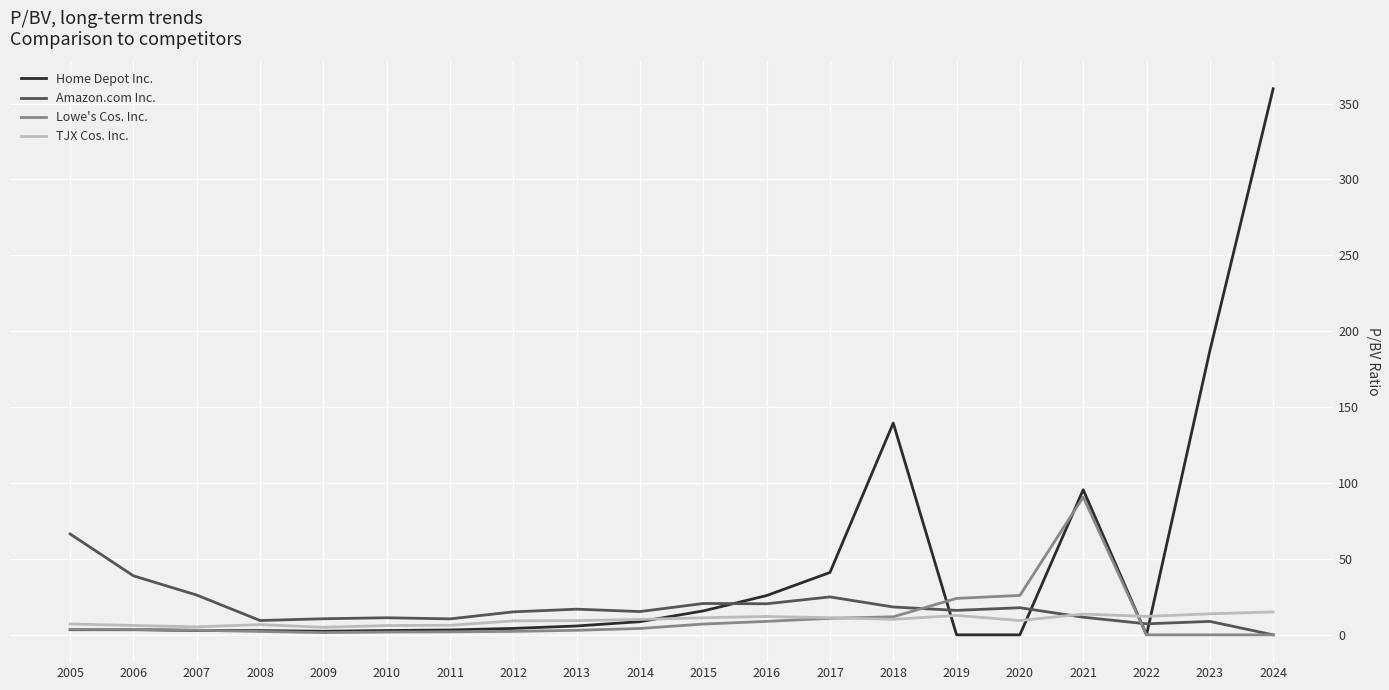

List the series in order of their peak value, highest first.

Home Depot Inc., Lowe's Cos. Inc., Amazon.com Inc., TJX Cos. Inc.